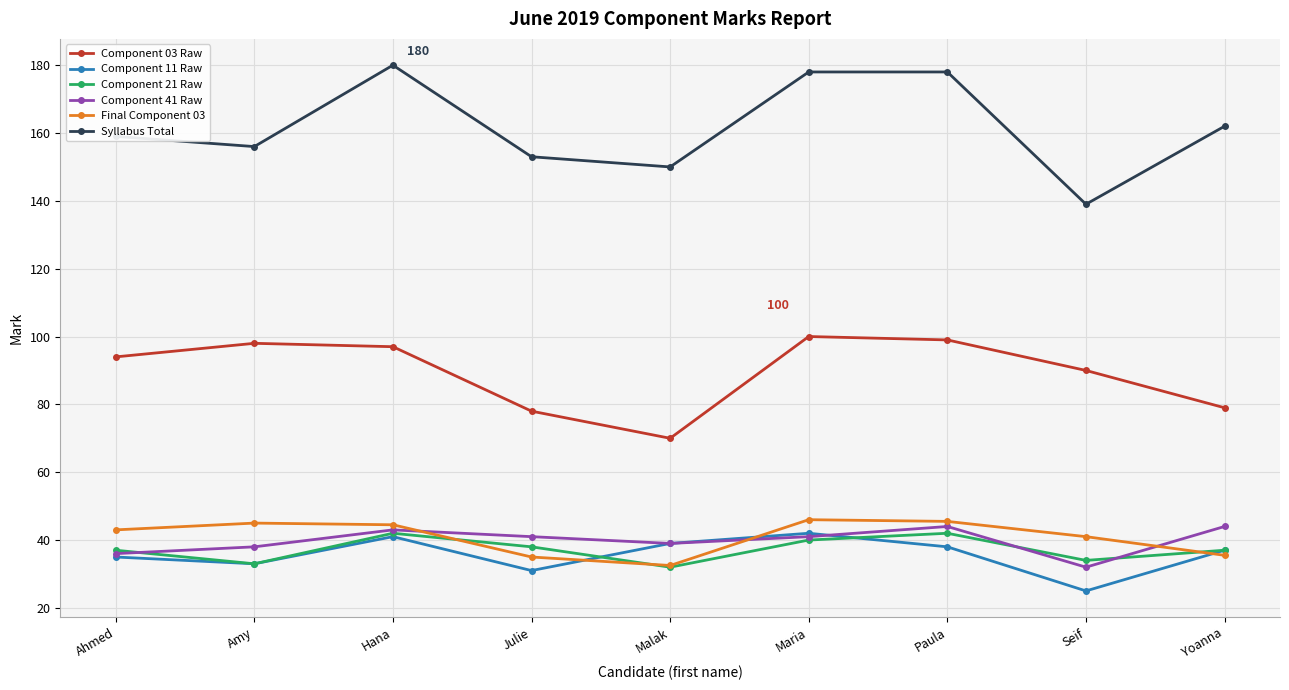

At which label does Syllabus Total reach its peak?

Hana